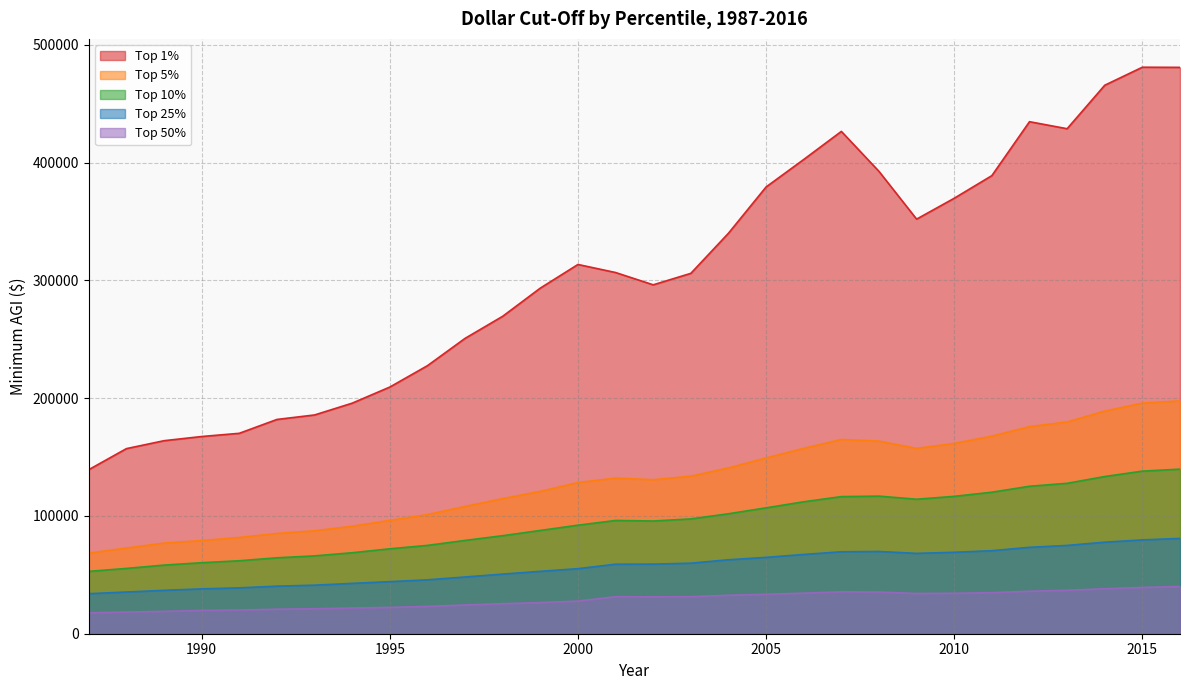

Where is Top 5% nearest to the value 133032?

2003